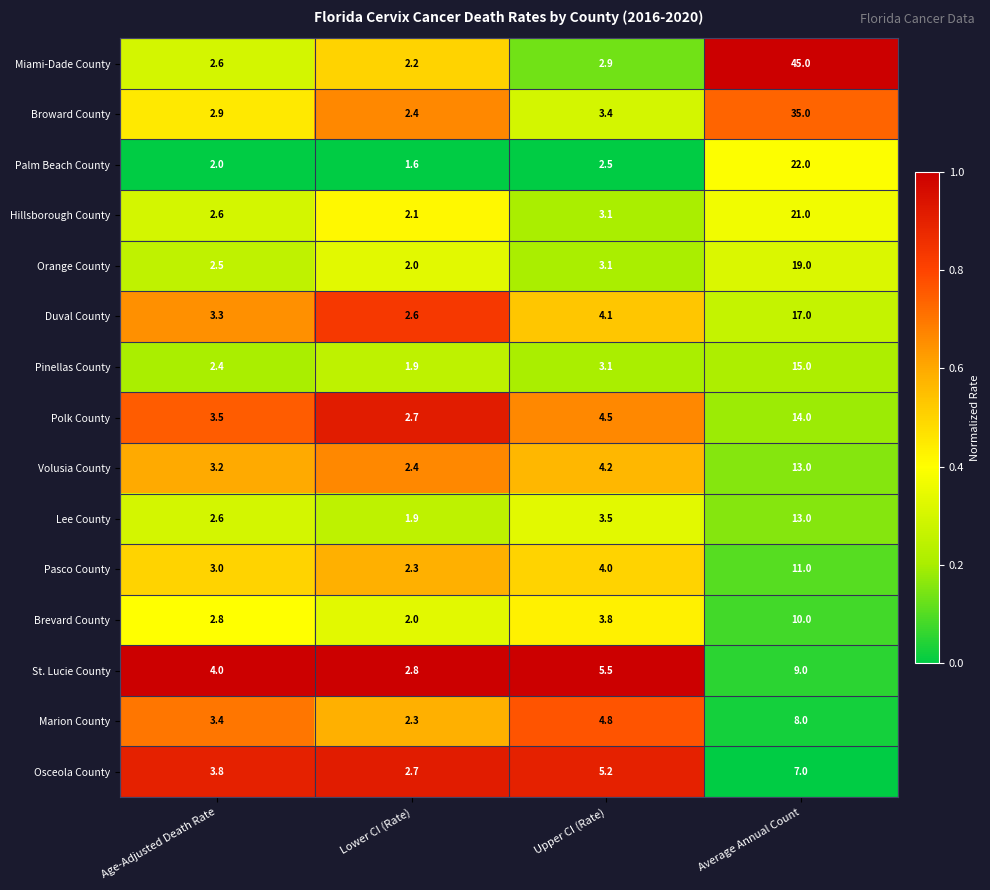

The value of Pinellas County at Upper CI (Rate) is 1.8. True or false?

False